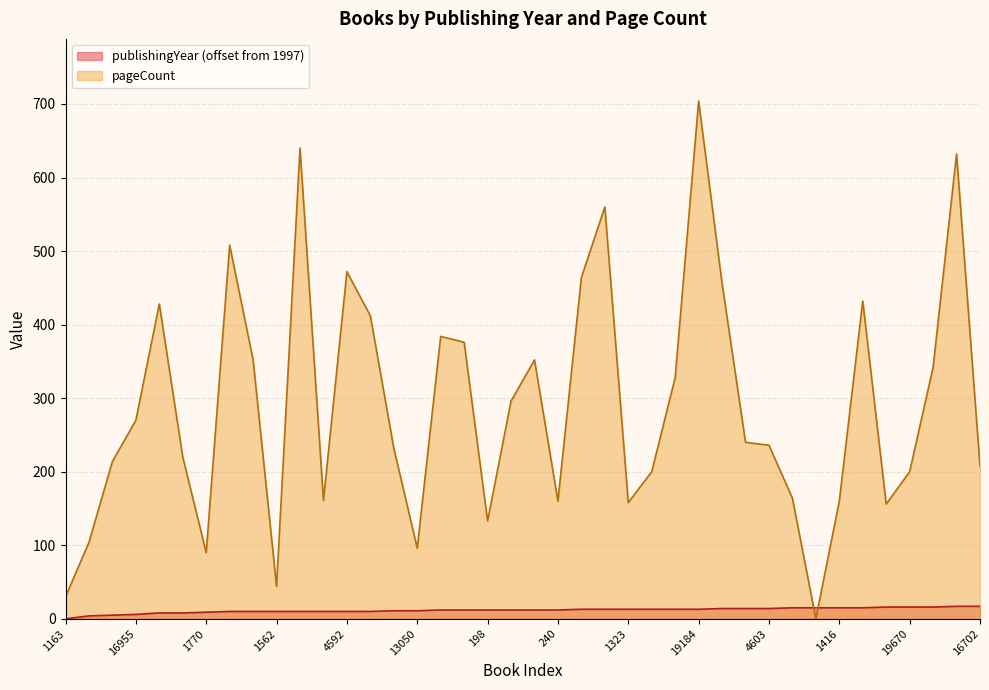

How many lines are shown in the chart?

2